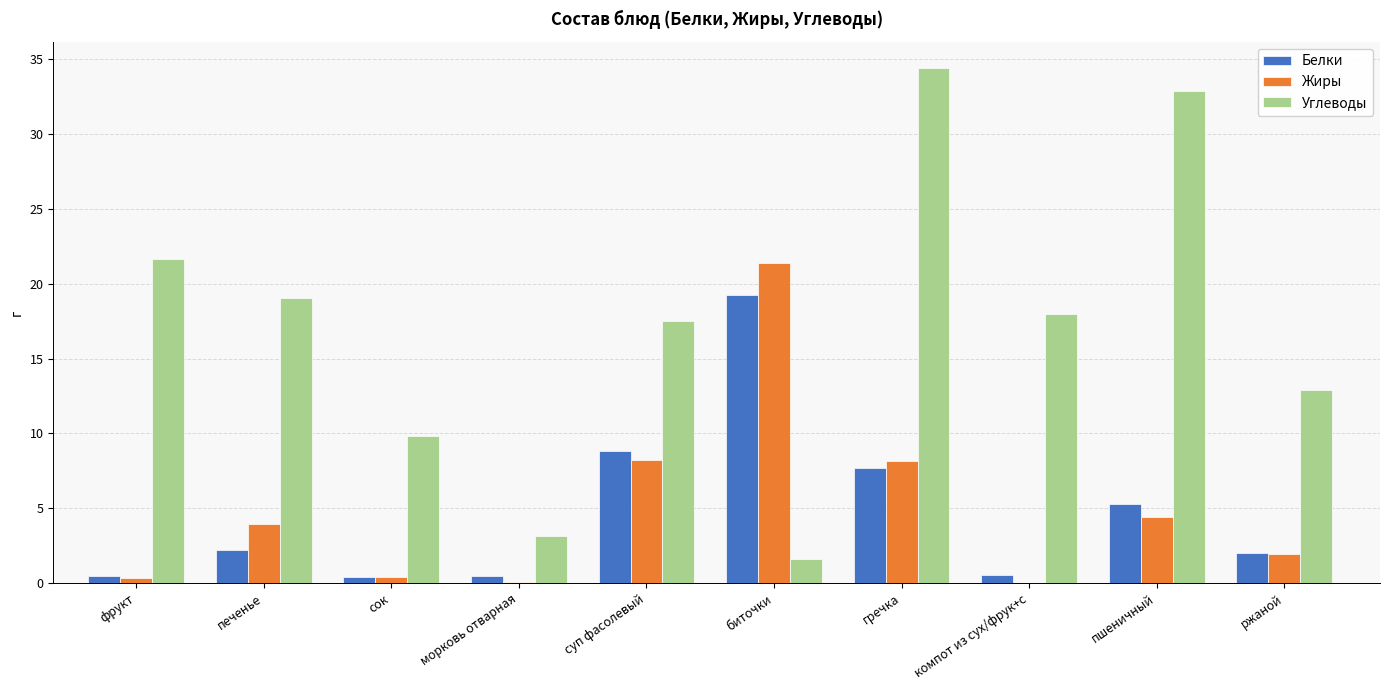

Is the value of Жиры at морковь отварная greater than the value of Белки at суп фасолевый?

No